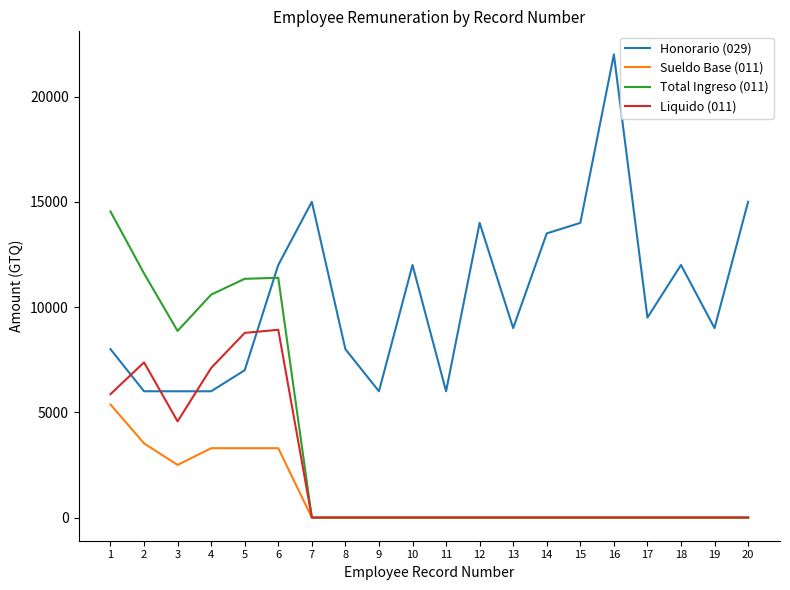

Is it true that Sueldo Base (011) equals 0.0 at 9?

True